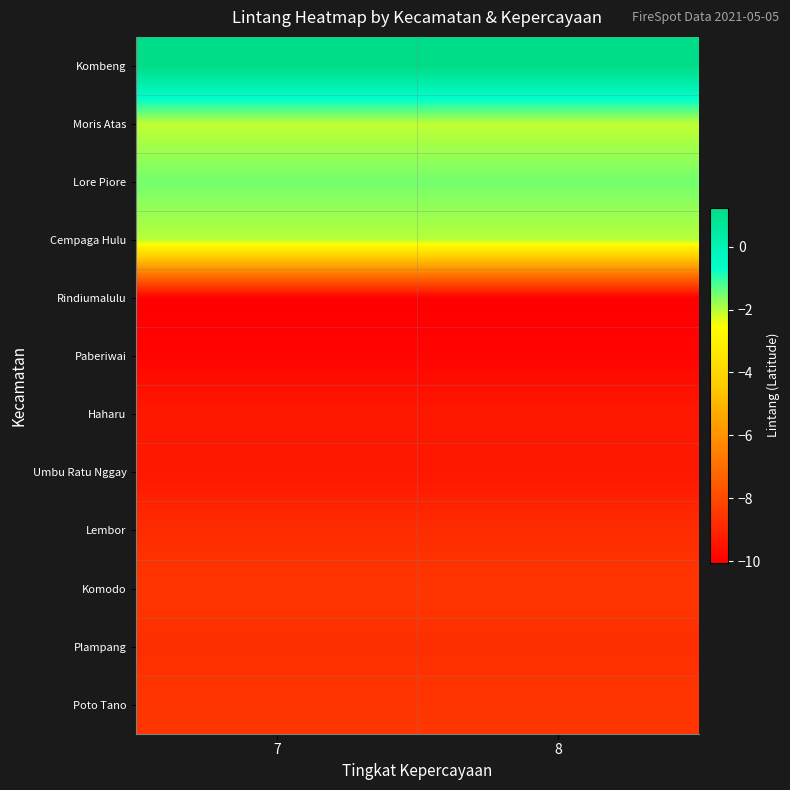

What is the total value across all series at 8?

-77.7